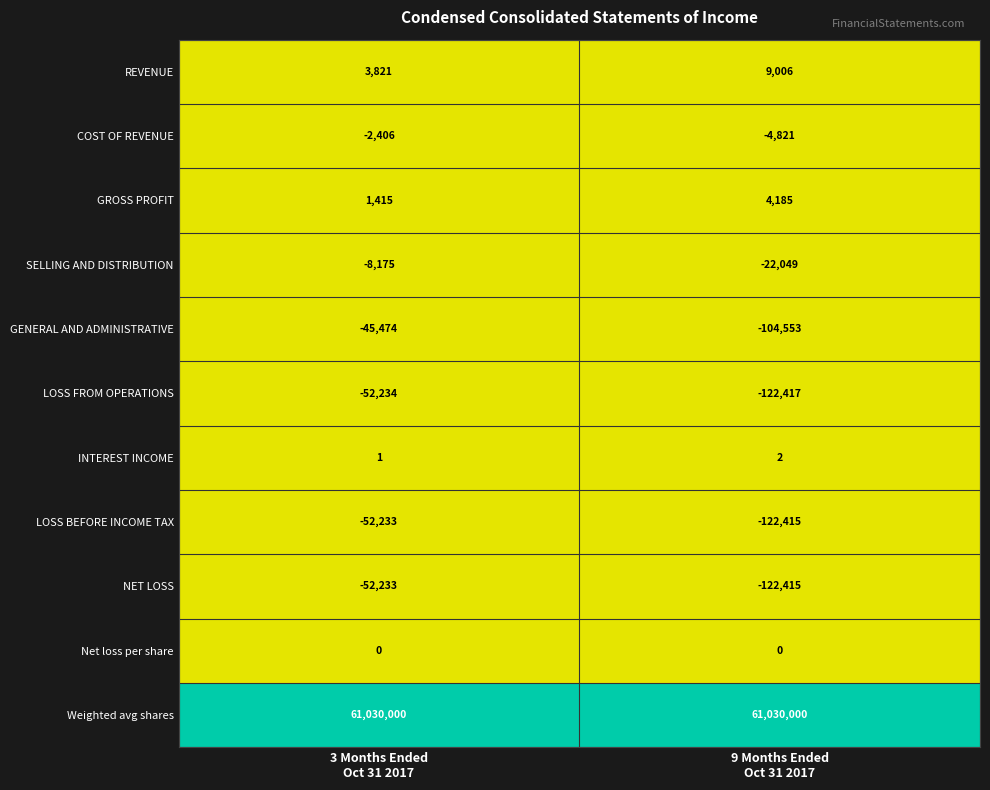

What is the difference between the maximum and minimum values in the COST OF REVENUE series?

2415